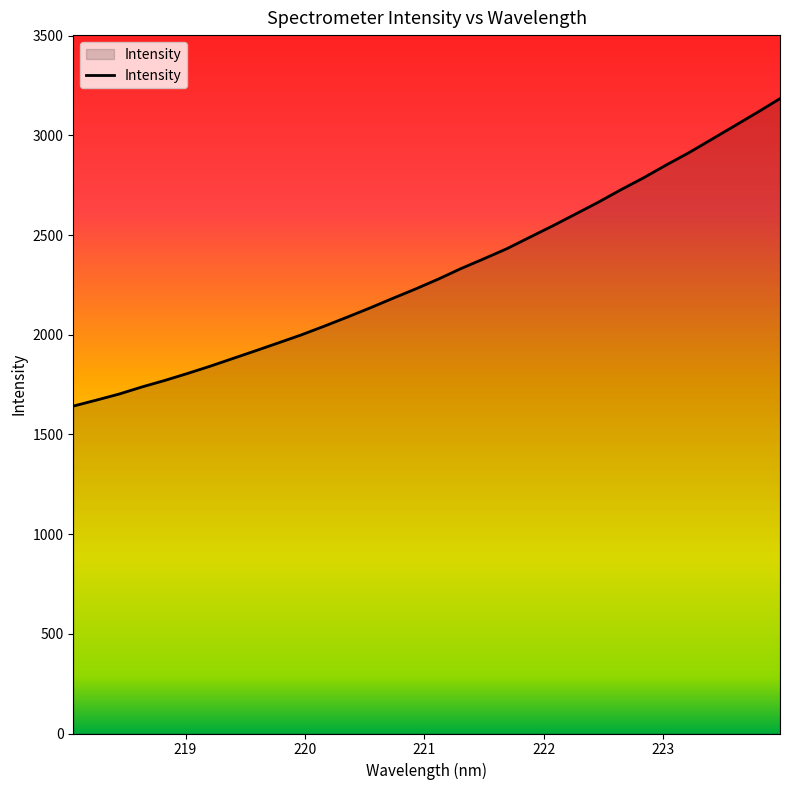

What is the greatest value displayed?

3184.6